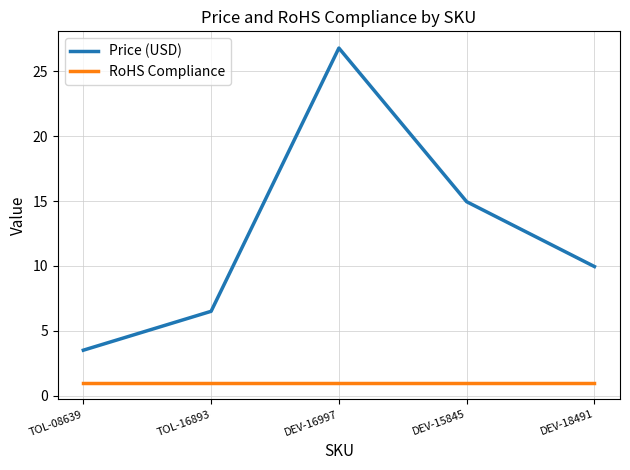

What is the total value across all series at TOL-16893?

7.5